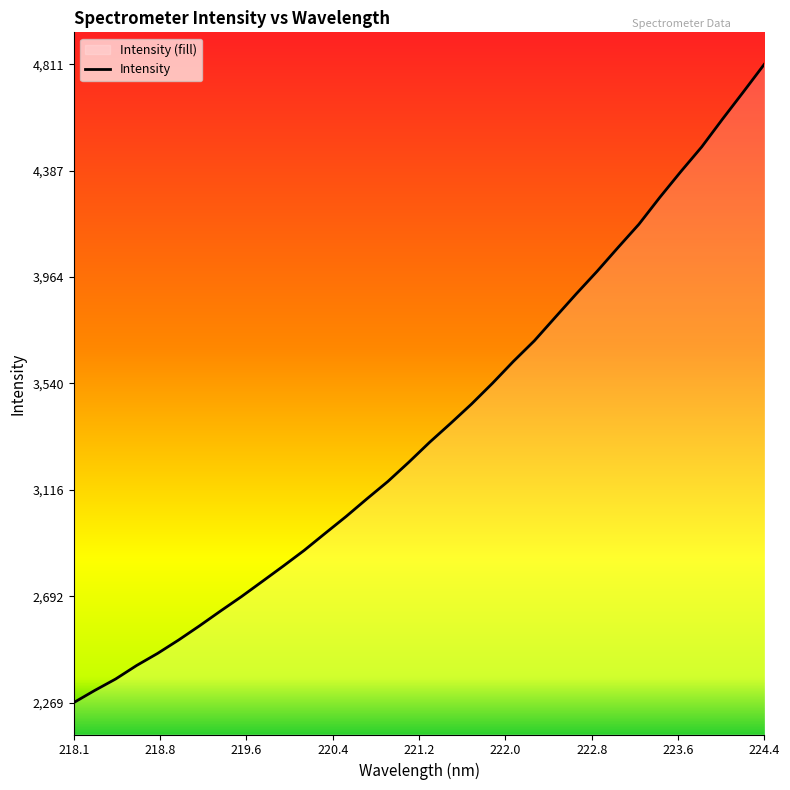

True or false: the data has more than 0 interior local peaks.

False